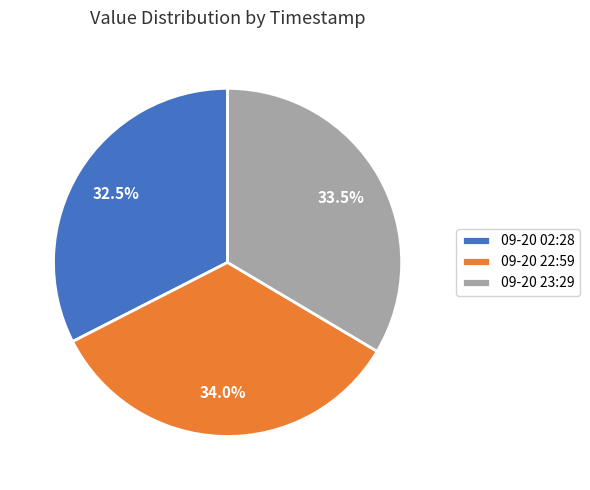

Is there any slice that represents more than half of the pie?

No